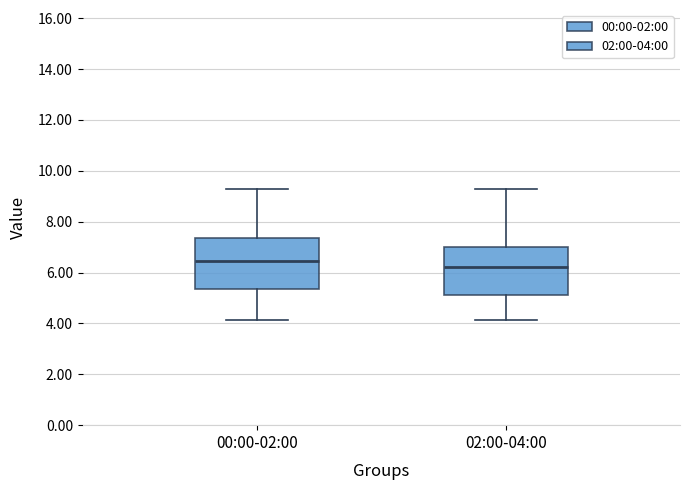

Reading left to right, read every box against the y-axis: the position of its median line, the range the box covers, and the ends of its whiskers. The values are not printed on the chart, so give them approximately, as read against the axis.

00:00-02:00: median 6.4, box 5.4 to 7.4, whiskers 4.2 to 9.2
02:00-04:00: median 6.2, box 5.2 to 7.0, whiskers 4.2 to 9.2